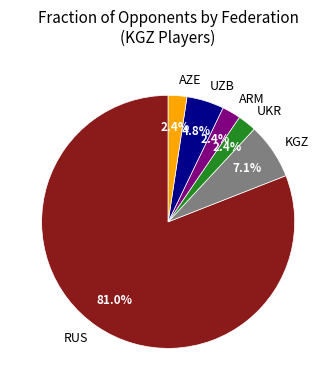

How many slices are in this pie chart?

6